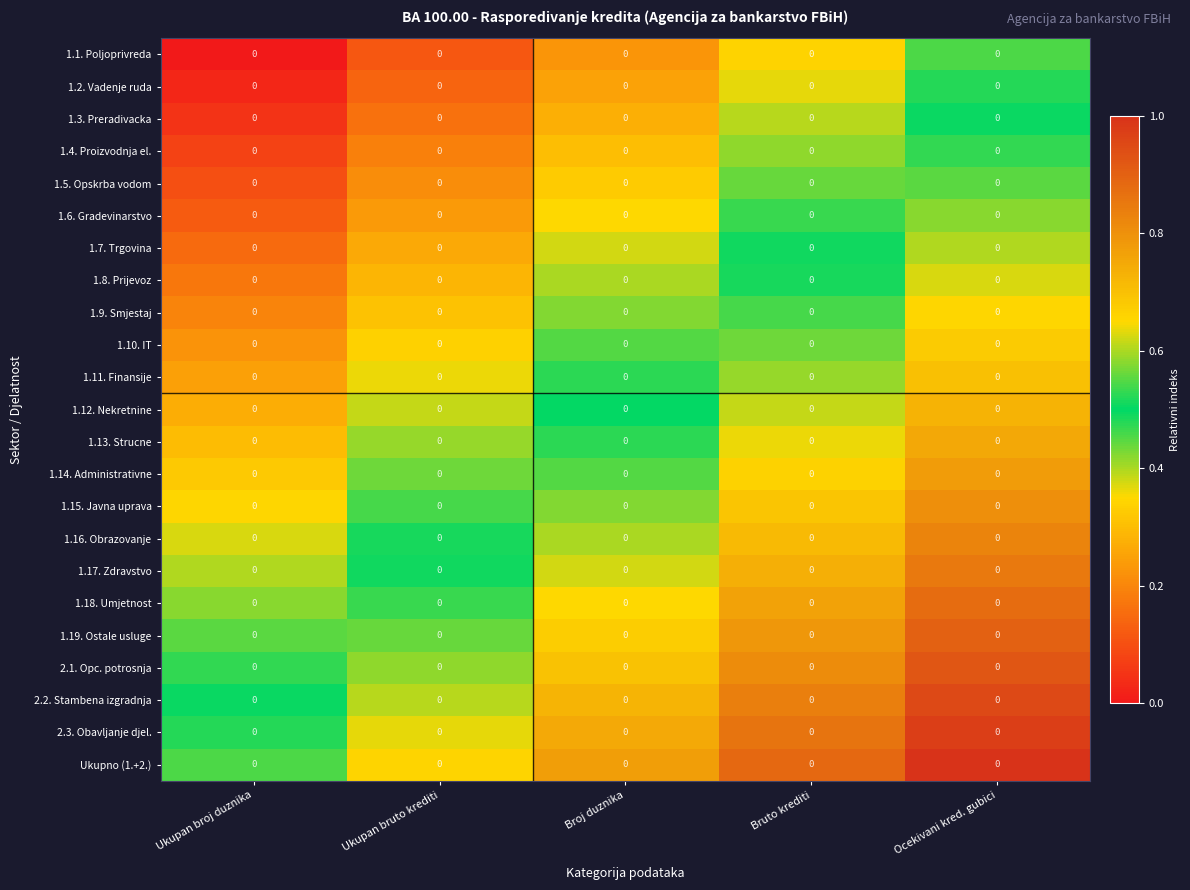

Is it true that 1.15. Javna uprava equals 0.5 at Bruto krediti?

False